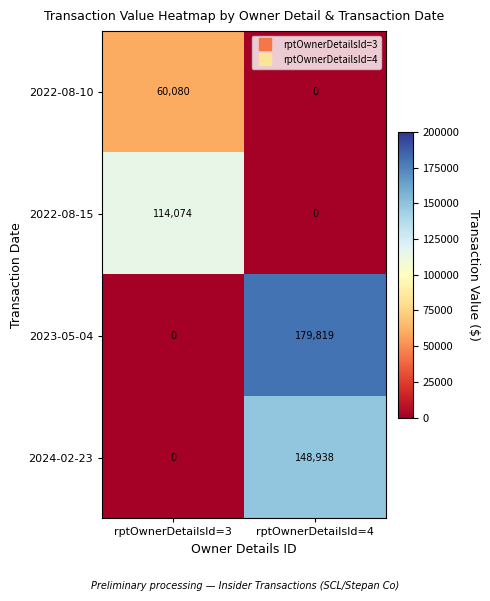

Is the value of 2023-05-04 at rptOwnerDetailsId=3 greater than the value of 2024-02-23 at rptOwnerDetailsId=4?

No